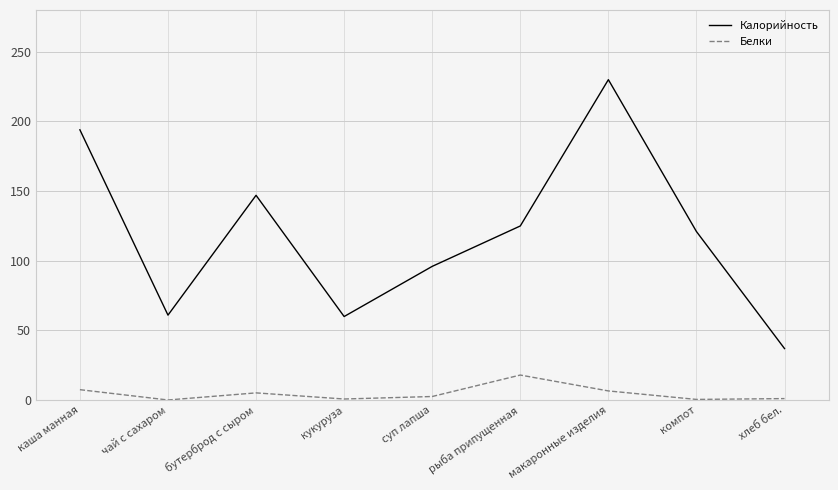

Which series has the widest spread of values?

Калорийность